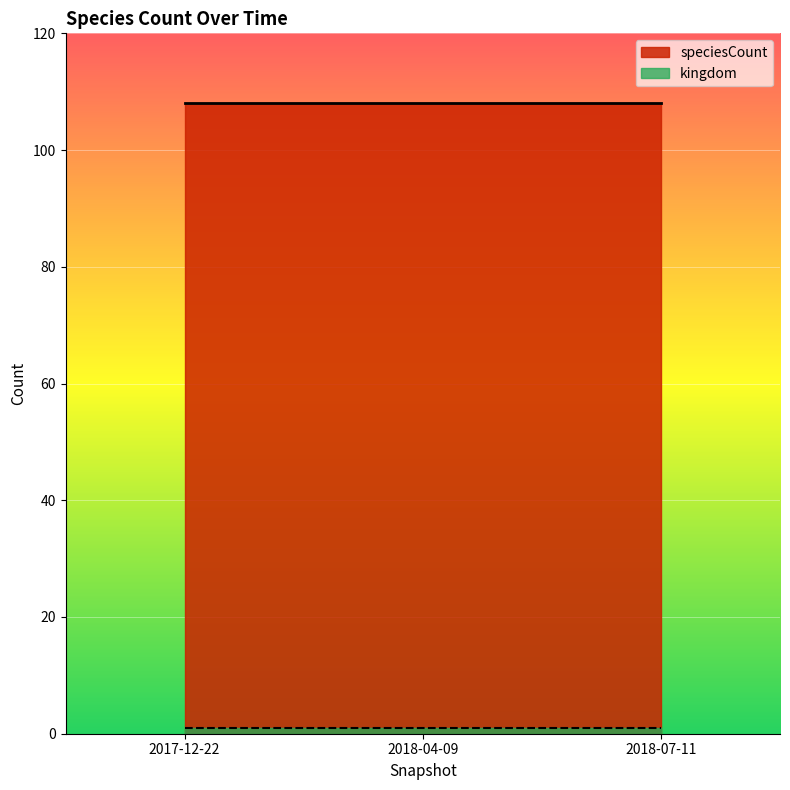

The speciesCount series shows 148 at 2018-07-11. True or false?

False